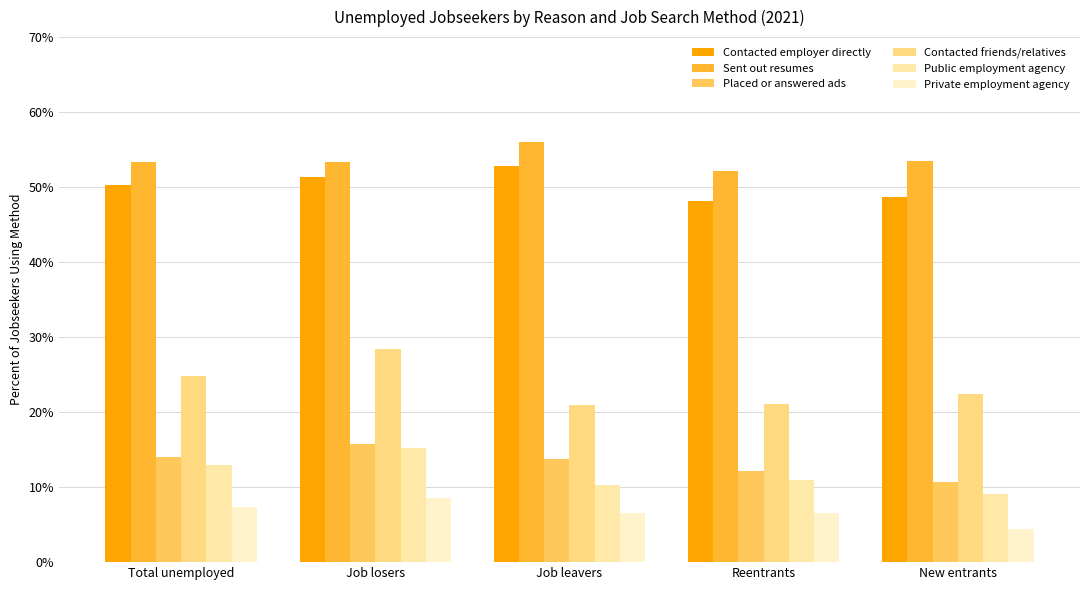

Reading left to right, what are all the values shown in this chart?

Contacted employer directly: 50.3	51.4	52.8	48.1	48.7
Sent out resumes: 53.3	53.4	56.0	52.1	53.5
Placed or answered ads: 14.0	15.7	13.8	12.1	10.7
Contacted friends/relatives: 24.8	28.4	20.9	21.1	22.4
Public employment agency: 12.9	15.2	10.3	11.0	9.1
Private employment agency: 7.3	8.5	6.5	6.5	4.4